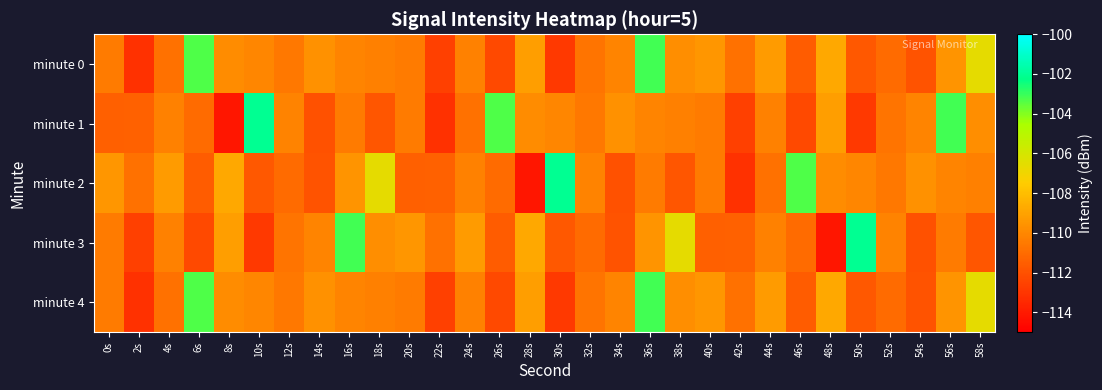

Reading right to left, list all the values displayed in this chart.

minute 0: 58s=-106.6	56s=-109.5	54s=-111.9	52s=-111.0	50s=-111.8	48s=-108.8	46s=-111.6	44s=-109.3	42s=-110.8	40s=-109.5	38s=-109.8	36s=-103.1	34s=-110.1	32s=-110.7	30s=-112.8	28s=-109.2	26s=-112.3	24s=-110.2	22s=-112.7	20s=-110.5	18s=-110.3	16s=-110.1	14s=-109.6	12s=-110.6	10s=-110.0	8s=-109.8	6s=-103.3	4s=-110.8	2s=-113.2	0s=-110.4
minute 1: 58s=-109.8	56s=-103.1	54s=-110.1	52s=-110.7	50s=-112.8	48s=-109.2	46s=-112.3	44s=-110.2	42s=-112.7	40s=-110.5	38s=-110.3	36s=-110.1	34s=-109.6	32s=-110.6	30s=-110.0	28s=-109.8	26s=-103.3	24s=-110.8	22s=-113.2	20s=-110.4	18s=-111.8	16s=-110.5	14s=-112.0	12s=-110.2	10s=-102.1	8s=-114.2	6s=-111.1	4s=-110.2	2s=-111.4	0s=-111.4
minute 2: 58s=-110.3	56s=-110.1	54s=-109.6	52s=-110.6	50s=-110.0	48s=-109.8	46s=-103.3	44s=-110.8	42s=-113.2	40s=-110.4	38s=-111.8	36s=-110.5	34s=-112.0	32s=-110.2	30s=-102.1	28s=-114.2	26s=-111.1	24s=-110.2	22s=-111.4	20s=-111.4	18s=-106.6	16s=-109.5	14s=-111.9	12s=-111.0	10s=-111.8	8s=-108.8	6s=-111.6	4s=-109.3	2s=-110.8	0s=-109.5
minute 3: 58s=-111.8	56s=-110.5	54s=-112.0	52s=-110.2	50s=-102.1	48s=-114.2	46s=-111.1	44s=-110.2	42s=-111.4	40s=-111.4	38s=-106.6	36s=-109.5	34s=-111.9	32s=-111.0	30s=-111.8	28s=-108.8	26s=-111.6	24s=-109.3	22s=-110.8	20s=-109.5	18s=-109.8	16s=-103.1	14s=-110.1	12s=-110.7	10s=-112.8	8s=-109.2	6s=-112.3	4s=-110.2	2s=-112.7	0s=-110.5
minute 4: 58s=-106.6	56s=-109.5	54s=-111.9	52s=-111.0	50s=-111.8	48s=-108.8	46s=-111.6	44s=-109.3	42s=-110.8	40s=-109.5	38s=-109.8	36s=-103.1	34s=-110.1	32s=-110.7	30s=-112.8	28s=-109.2	26s=-112.3	24s=-110.2	22s=-112.7	20s=-110.5	18s=-110.3	16s=-110.1	14s=-109.6	12s=-110.6	10s=-110.0	8s=-109.8	6s=-103.3	4s=-110.8	2s=-113.2	0s=-110.4